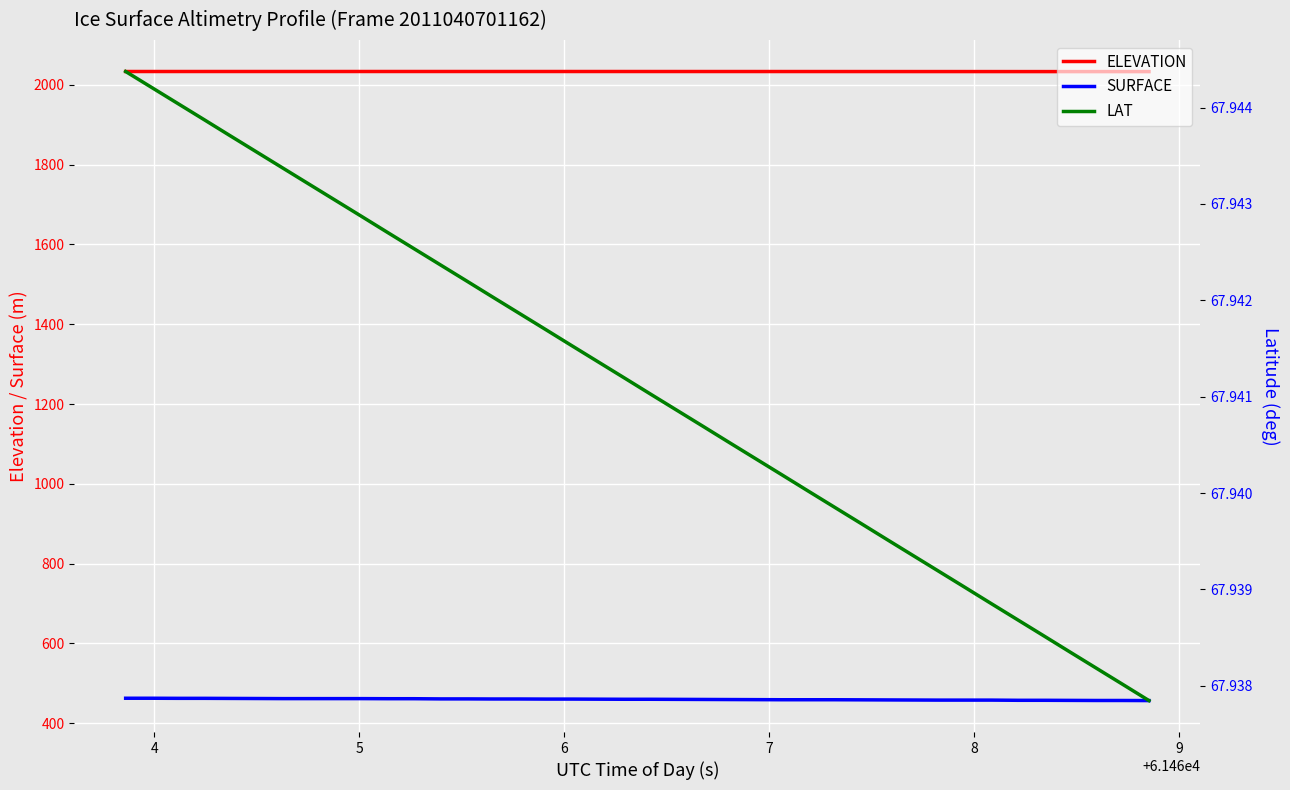

True or false: ELEVATION and SURFACE cross at least once.

False